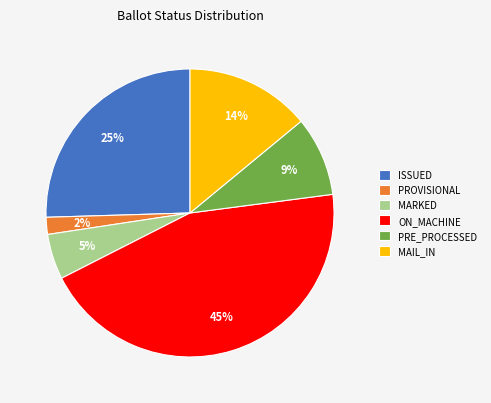

Rank the categories by value from highest to lowest.

ON_MACHINE, ISSUED, MAIL_IN, PRE_PROCESSED, MARKED, PROVISIONAL